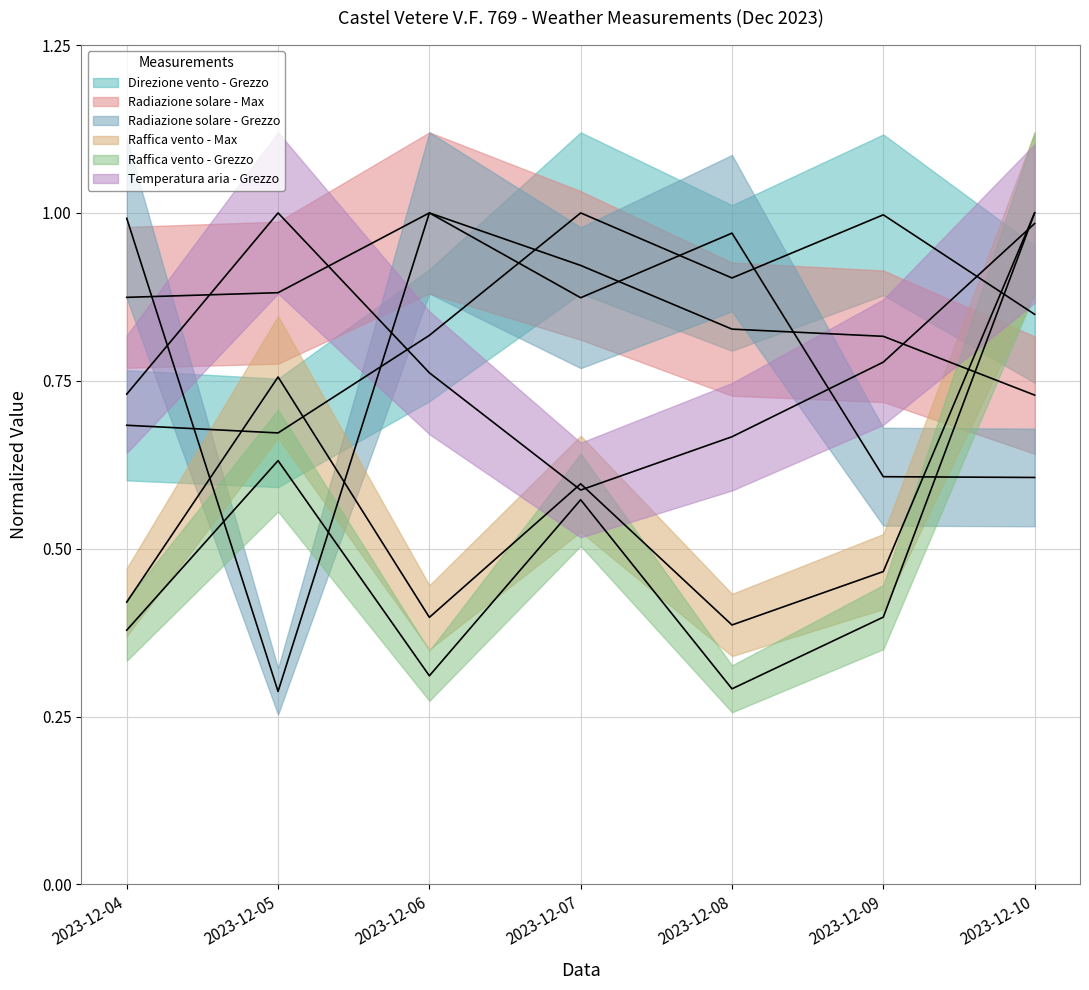

How many lines are shown in the chart?

6